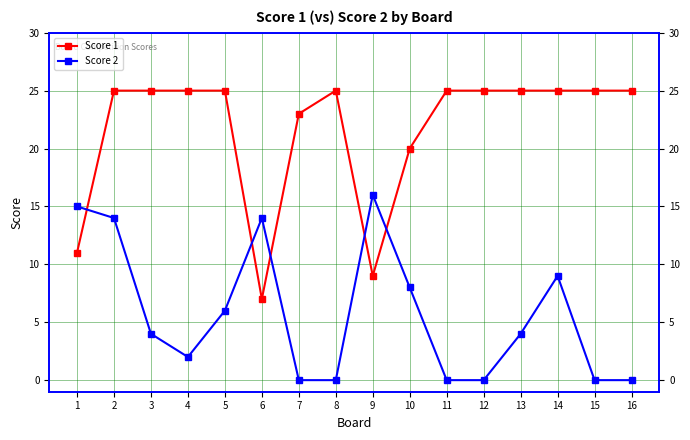

The value of Score 2 at 12 is 0. True or false?

True